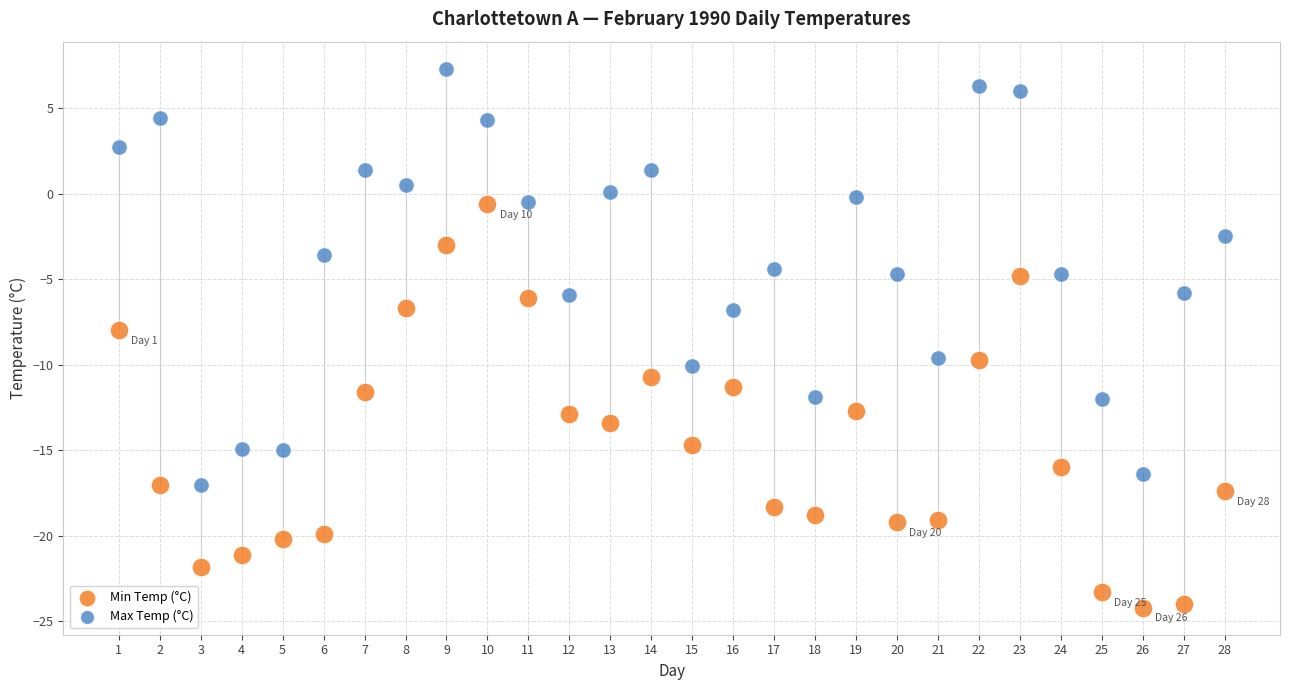

Which series has the widest spread of Y values?

Max Temp (°C)